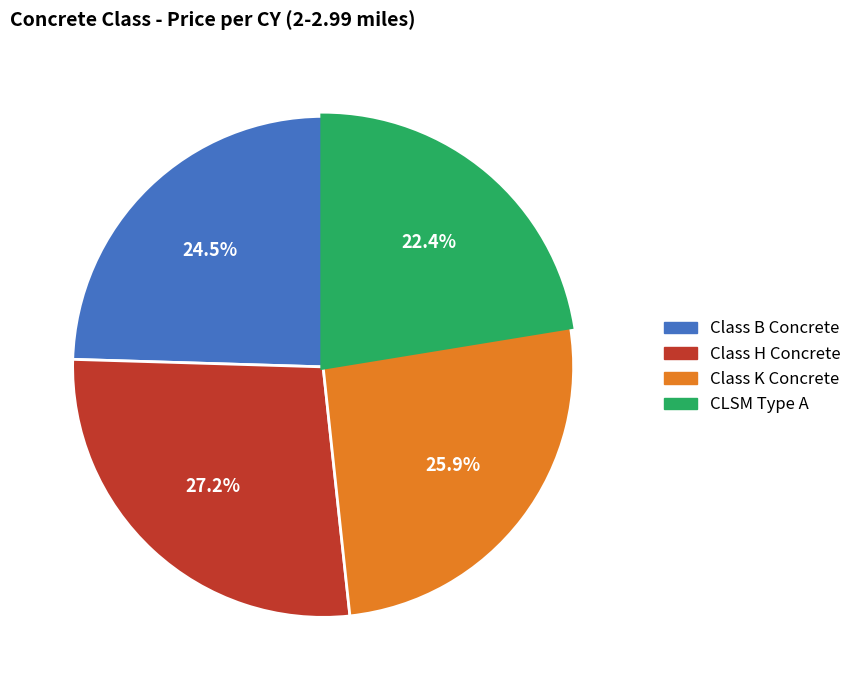

Is there a majority slice in this chart?

No